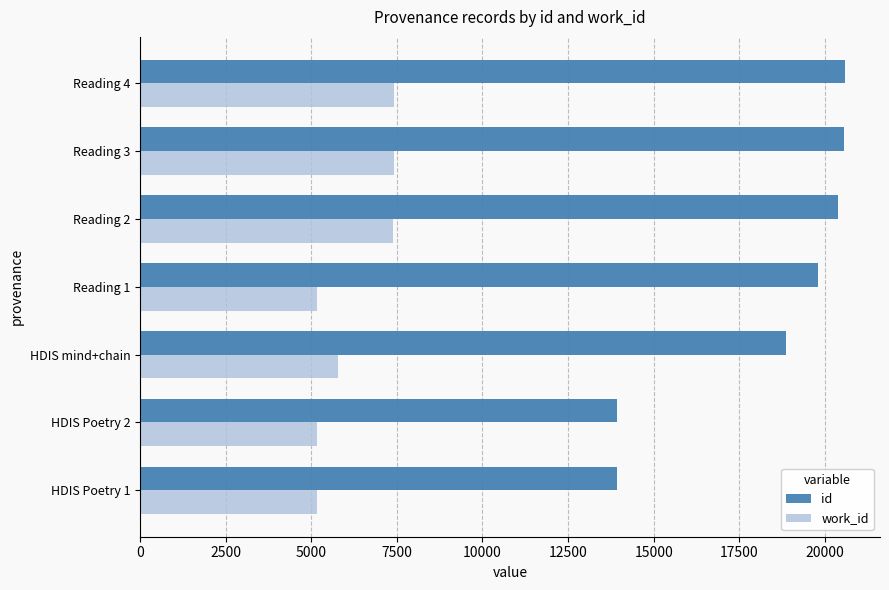

What is the sum of all id values?

128033